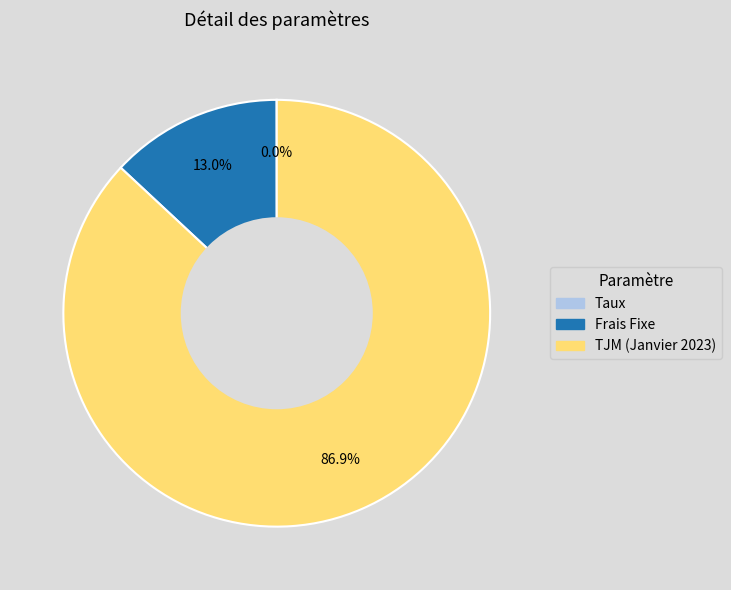

Which category accounts for the majority?

TJM (Janvier 2023)